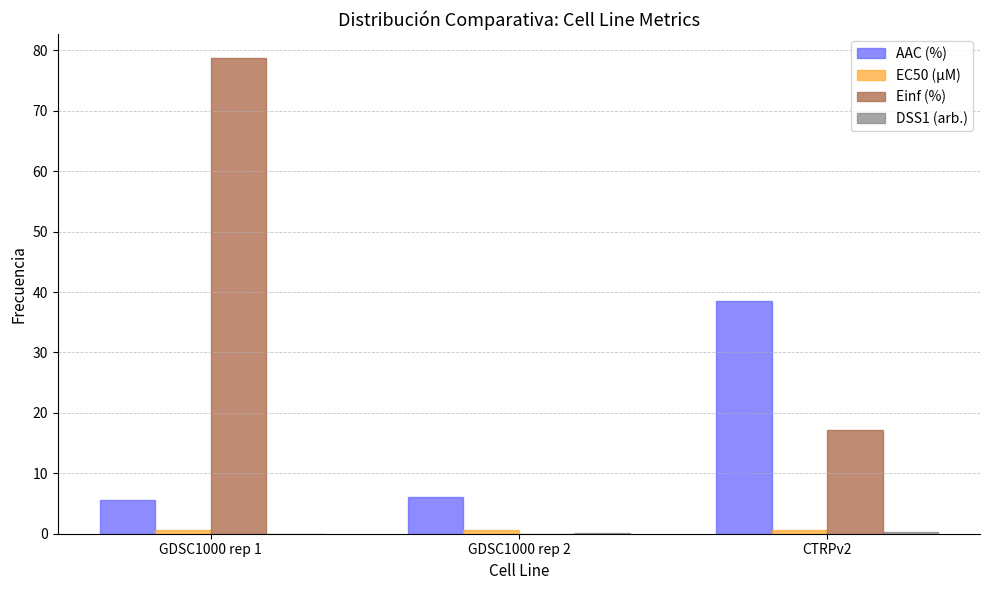

Are the bars grouped side by side (vs. stacked)?

Yes